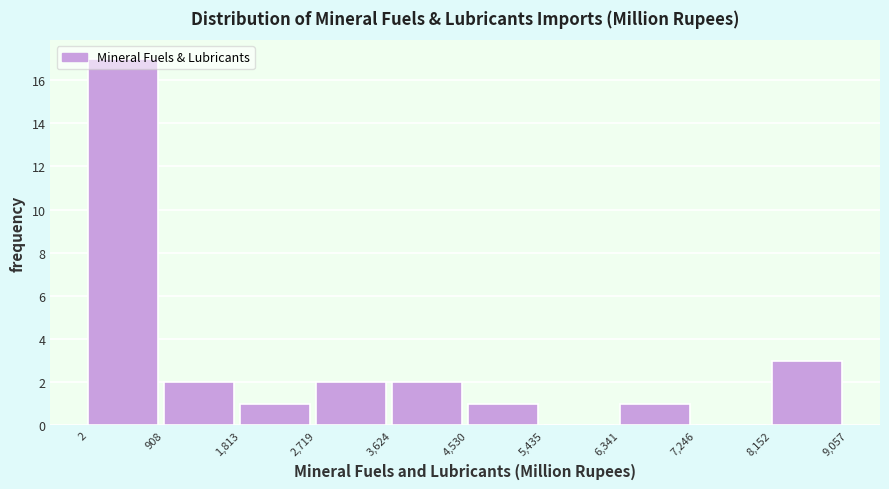

How tall is the bar that spans 2 to 908 on the x-axis? The values are not printed on the chart, so give them approximately, as read against the axis.

17